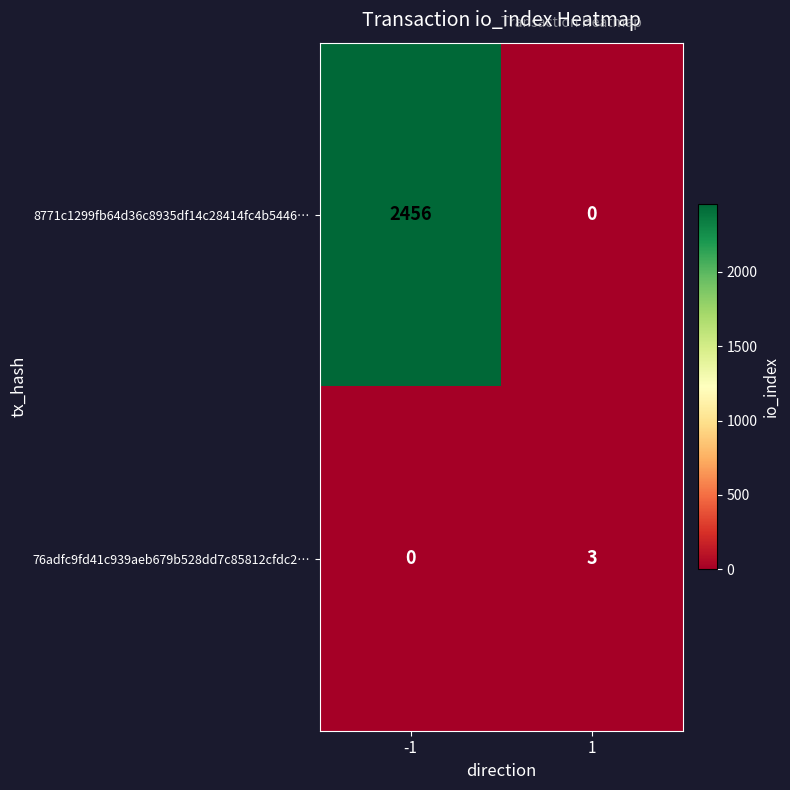

Read the 8771c1299fb64d36c8935df14c28414fc4b5446… value at -1.

2456